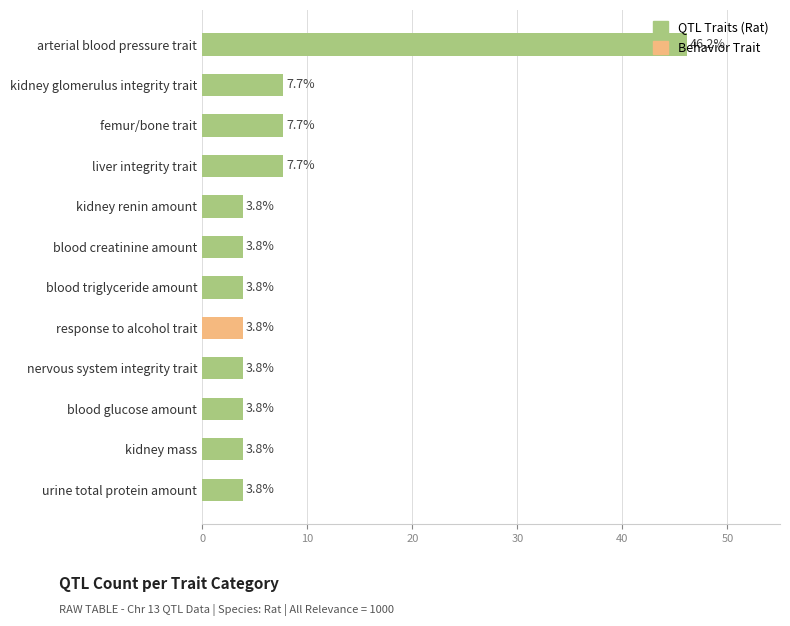

What value does the data have at urine total protein amount?

3.8